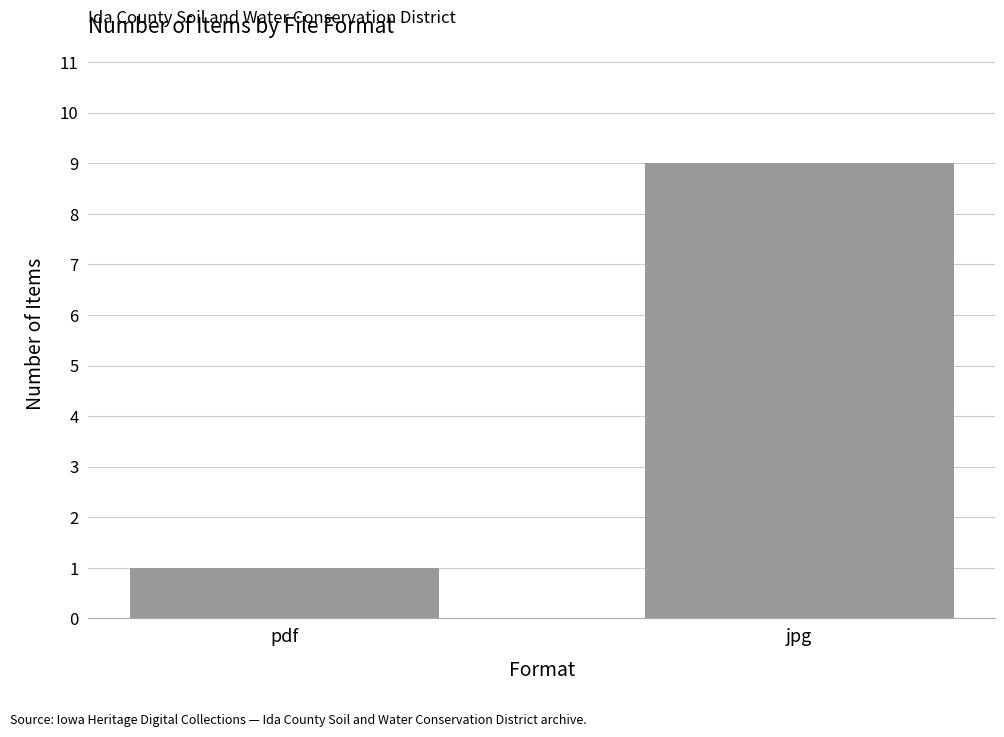

Which category has the lowest value across all series?

pdf